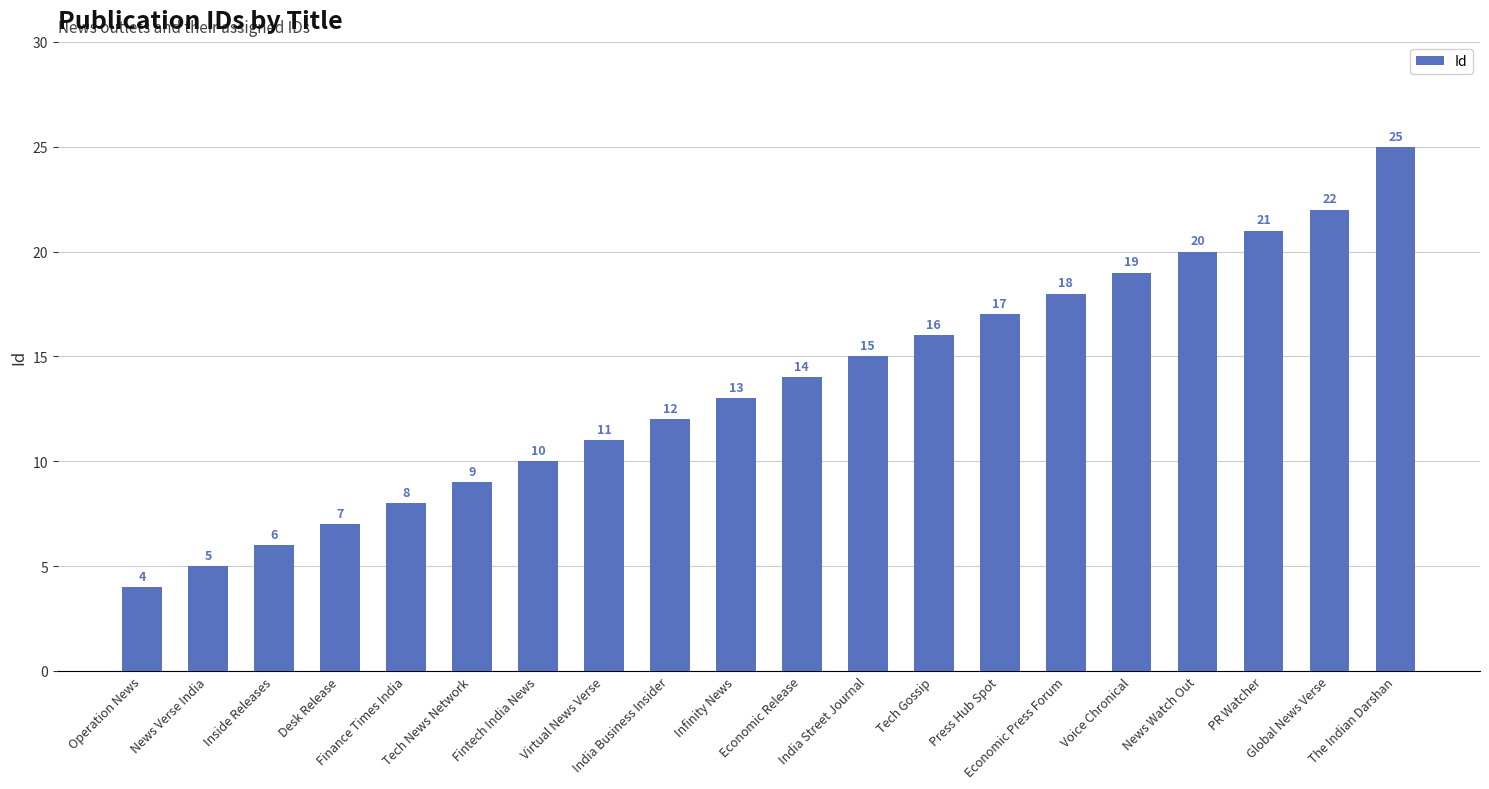

Rank the categories by value from lowest to highest.

Operation News, News Verse India, Inside Releases, Desk Release, Finance Times India, Tech News Network, Fintech India News, Virtual News Verse, India Business Insider, Infinity News, Economic Release, India Street Journal, Tech Gossip, Press Hub Spot, Economic Press Forum, Voice Chronical, News Watch Out, PR Watcher, Global News Verse, The Indian Darshan